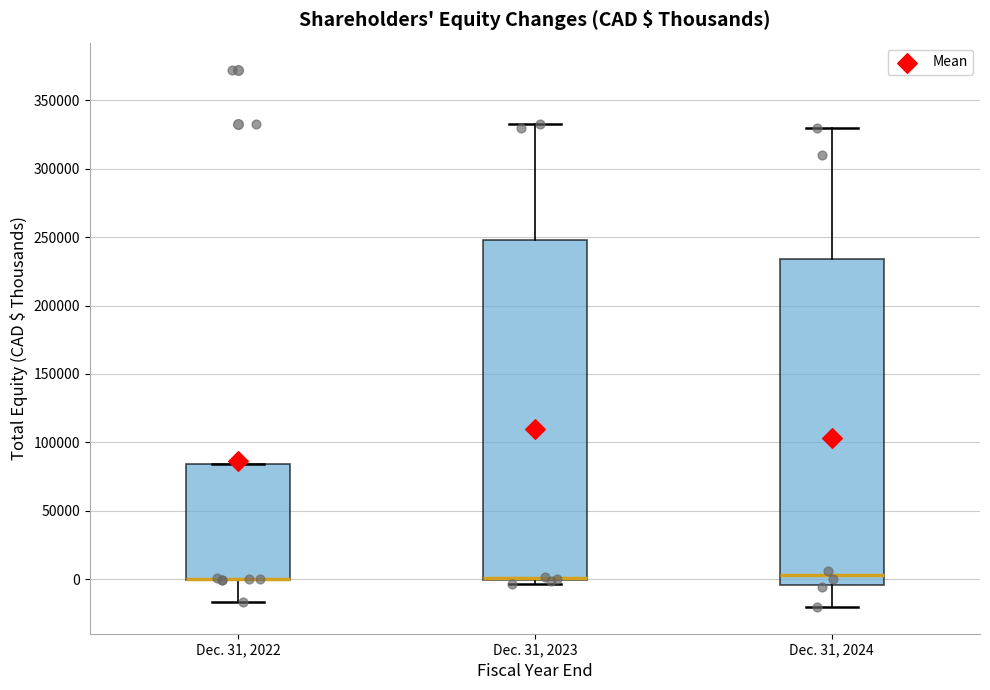

Reading left to right, read every box against the y-axis: the position of its median line, the range the box covers, and the ends of its whiskers. The values are not printed on the chart, so give them approximately, as read against the axis.

Dec. 31, 2022: median 0 (drawn on the box's lower edge), box 0 to 85000, whiskers -15000 to 85000
Dec. 31, 2023: median 0 (drawn on the box's lower edge), box 0 to 250000, whiskers -5000 to 335000
Dec. 31, 2024: median 5000, box -5000 to 235000, whiskers -20000 to 330000